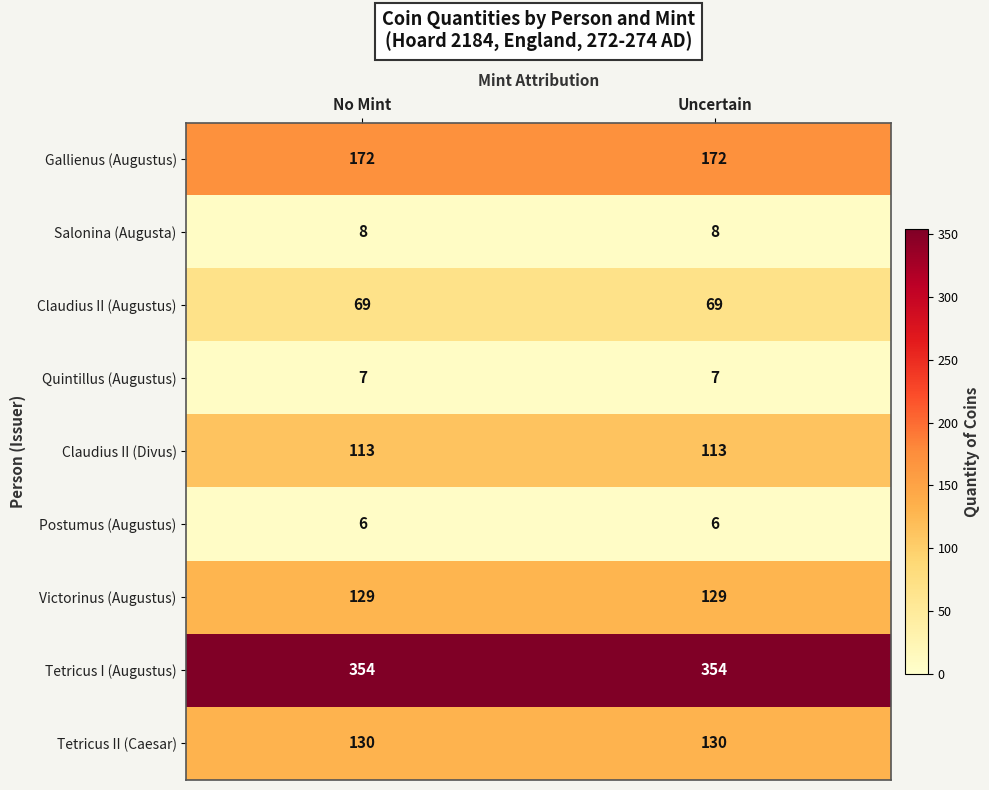

What is the minimum value shown in the chart?

6